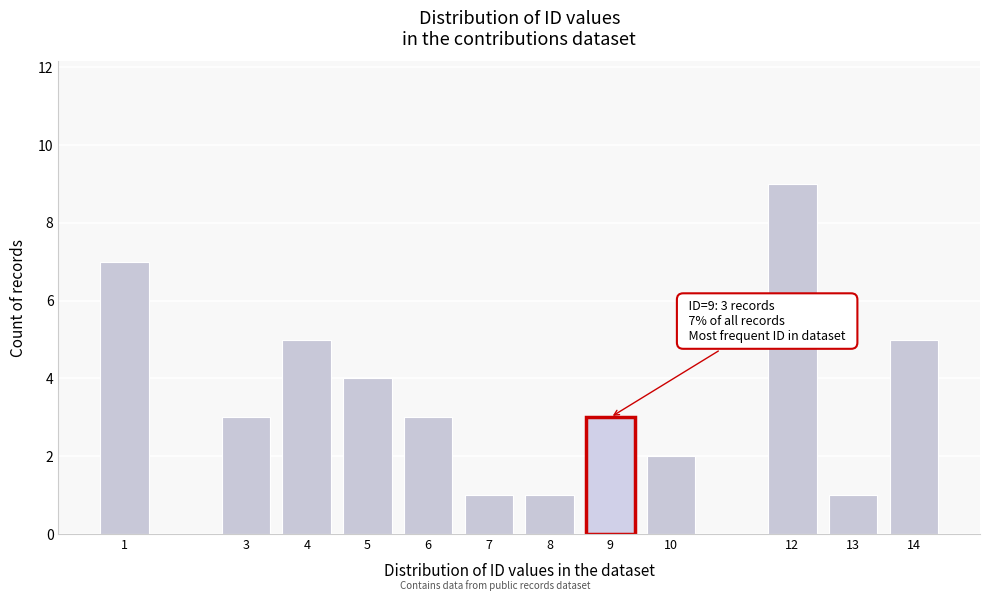

Reading left to right, what are all the values shown in this chart?

7	3	5	4	3	1	1	3	2	9	1	5